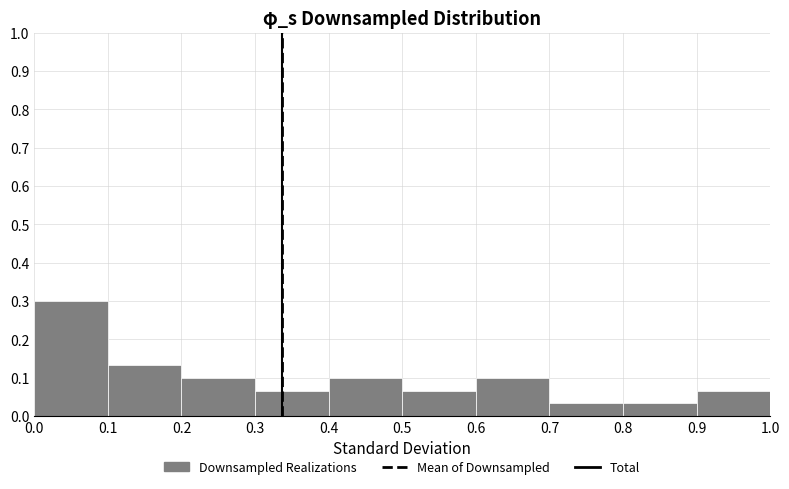

Reading left to right, list every bar in this chart as the range it spans on the x-axis followed by its height. The values are not printed on the chart, so give them approximately, as read against the axis.

0.0 to 0.1: 0.30
0.1 to 0.2: 0.13
0.2 to 0.3: 0.10
0.3 to 0.4: 0.07
0.4 to 0.5: 0.10
0.5 to 0.6: 0.07
0.6 to 0.7: 0.10
0.7 to 0.8: 0.03
0.8 to 0.9: 0.03
0.9 to 1.0: 0.07